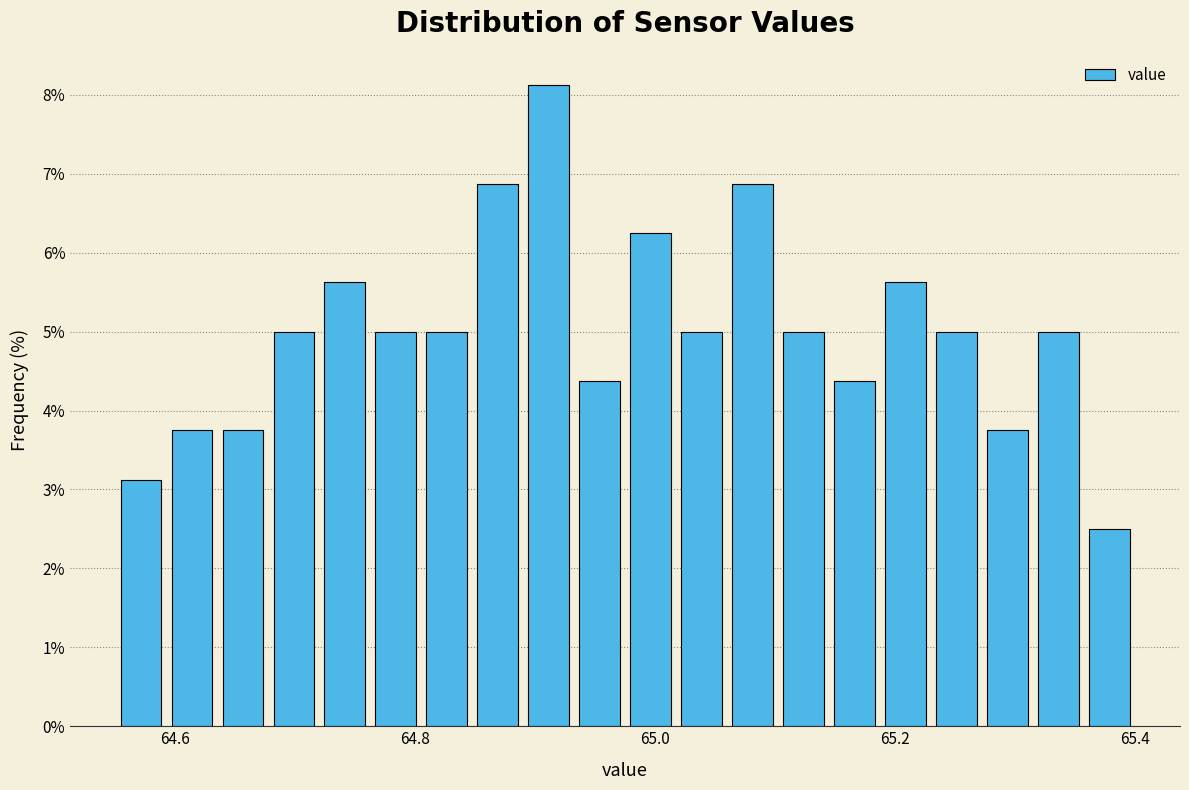

Around what value on the x-axis is the tallest bar? Give the approximate position of its centre, as read against the axis.

64.92